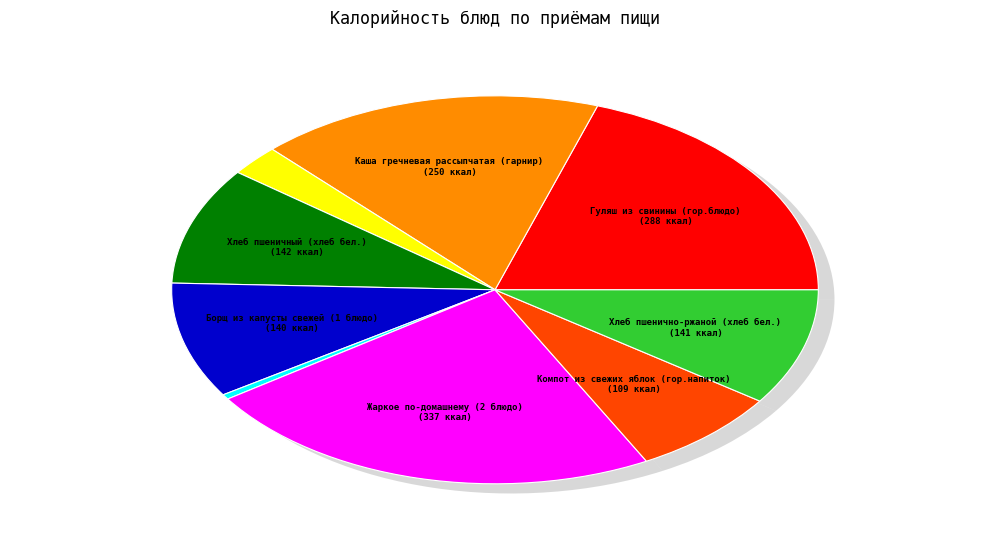

How many segments does this pie chart have?

9